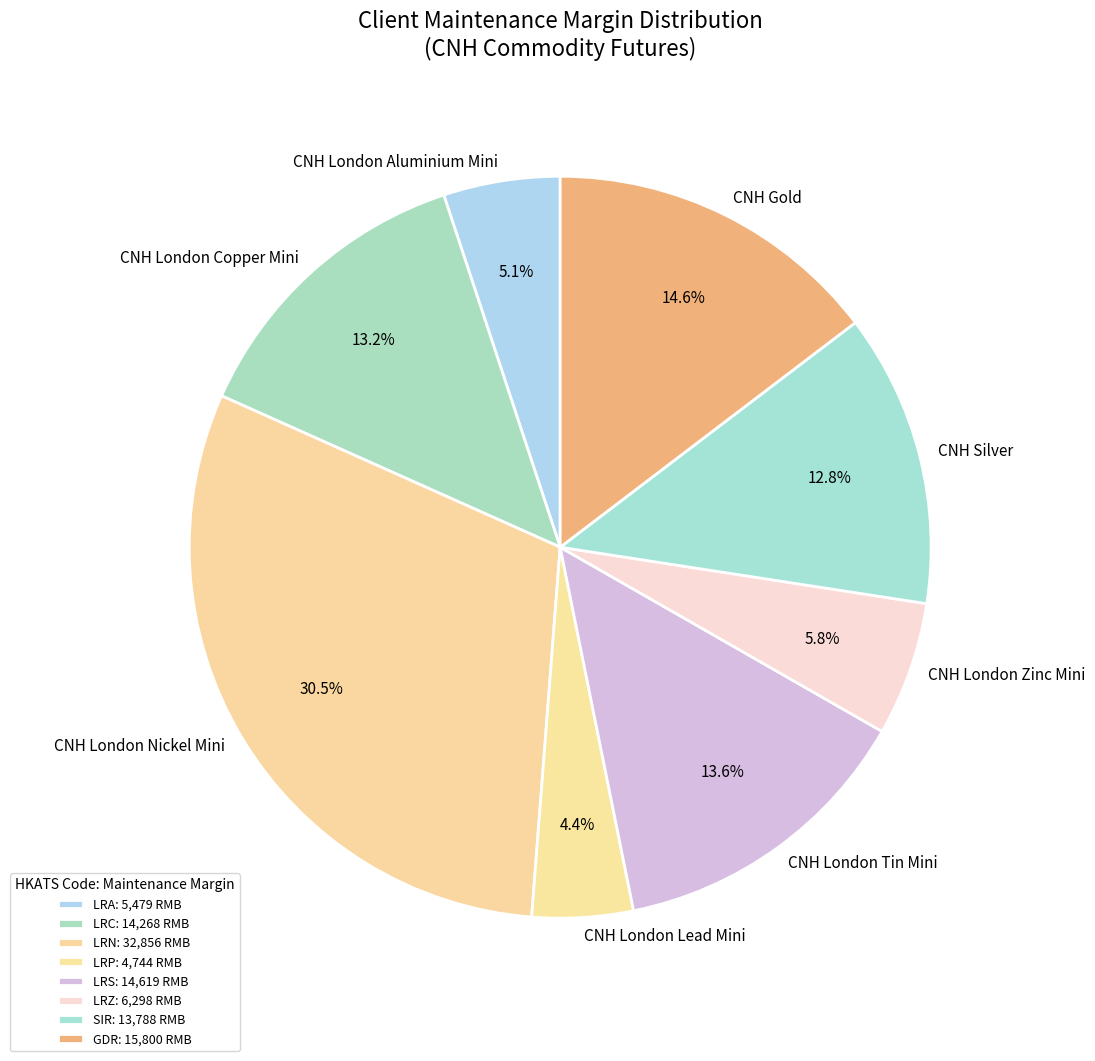

What is the largest slice in the pie chart?

LRN